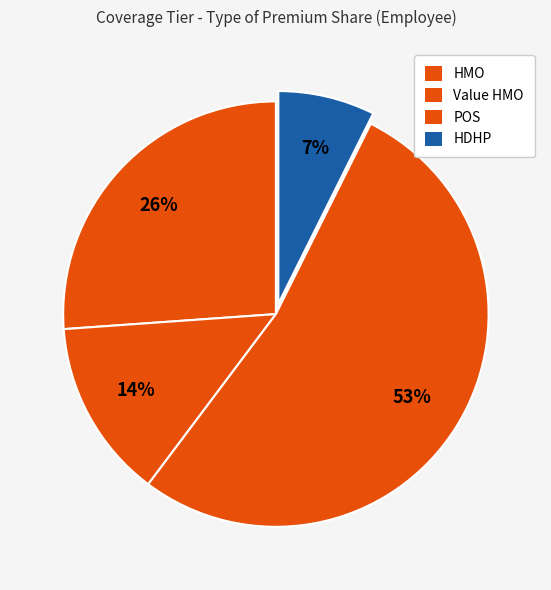

How many segments does this pie chart have?

4